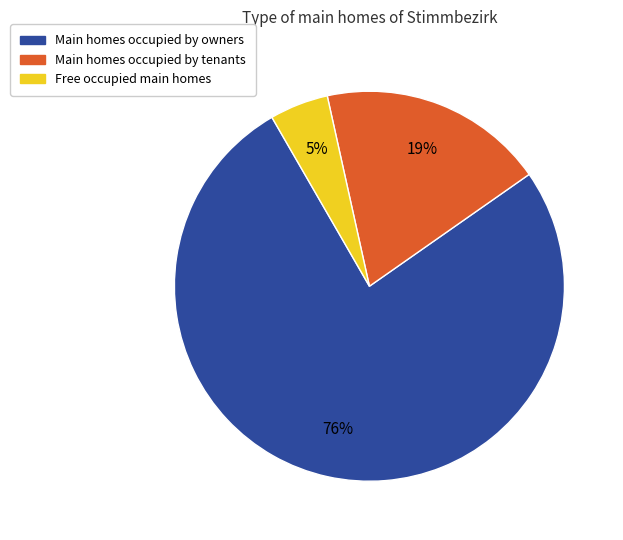

Is there a majority slice in this chart?

Yes